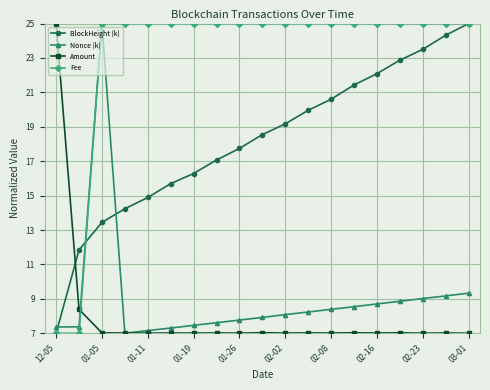

What is the smallest value displayed?

7.0